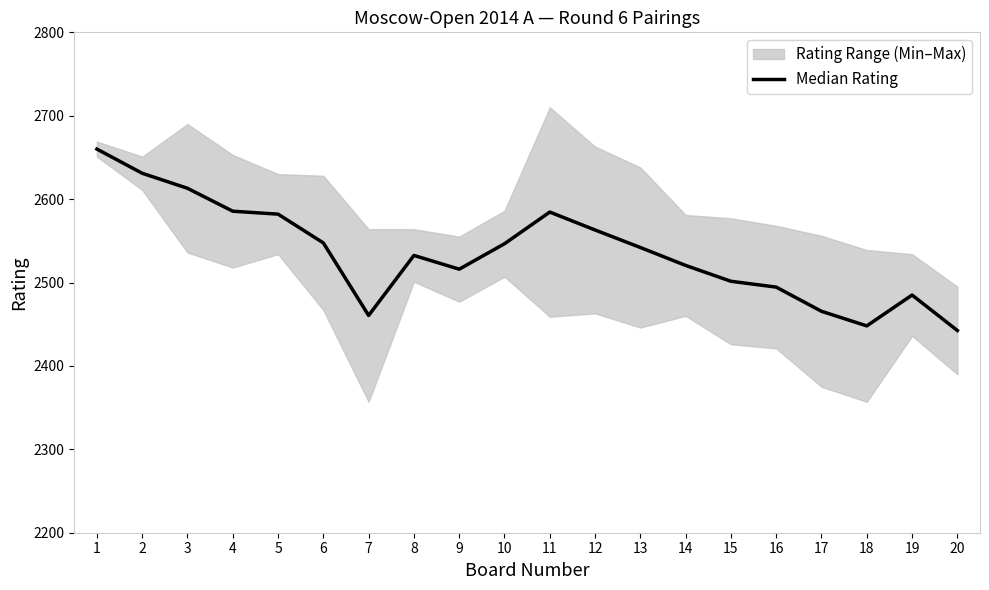

Reading left to right, transcribe all the data shown in this chart.

1=2660.0	2=2631.0	3=2613.0	4=2585.5	5=2582.0	6=2547.5	7=2460.5	8=2532.5	9=2516.0	10=2546.5	11=2584.5	12=2563.0	13=2542.0	14=2520.5	15=2501.5	16=2494.5	17=2465.5	18=2448.0	19=2485.0	20=2442.5